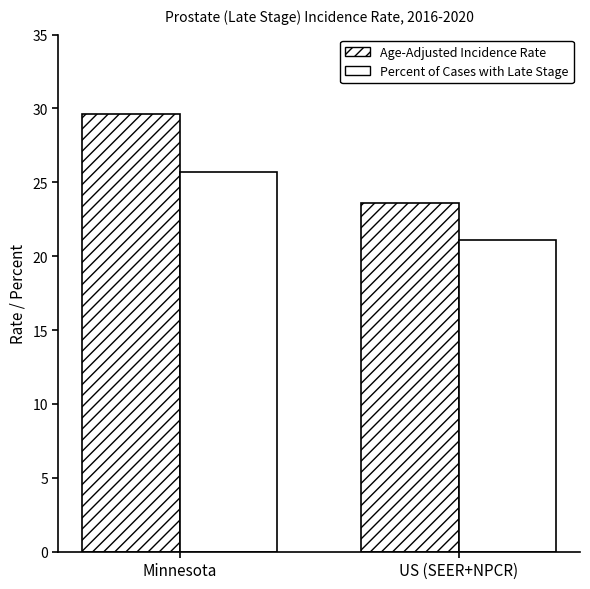

Does the chart contain stacked bars?

No